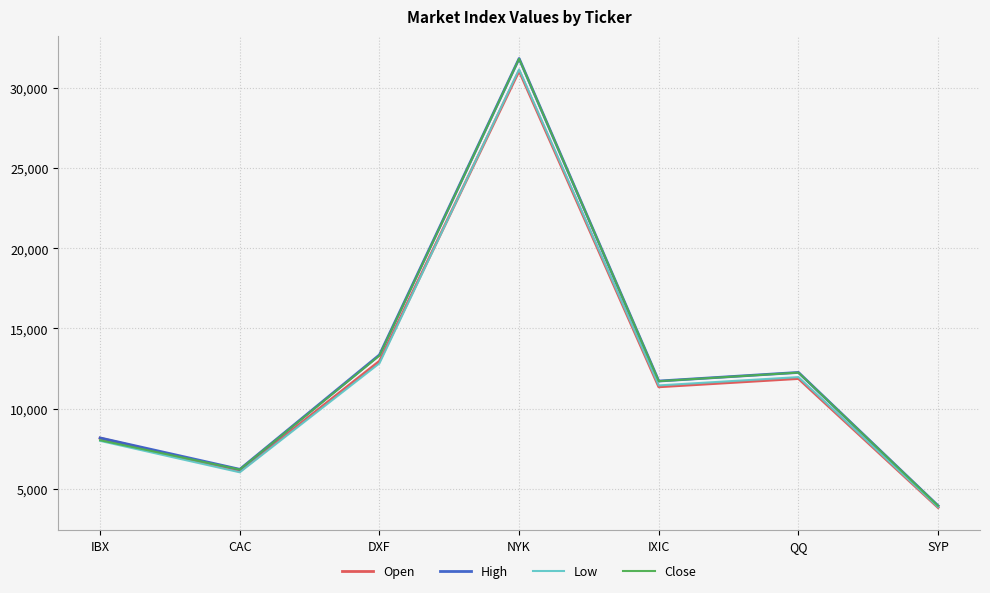

What is the highest value of the Open series?

31072.6